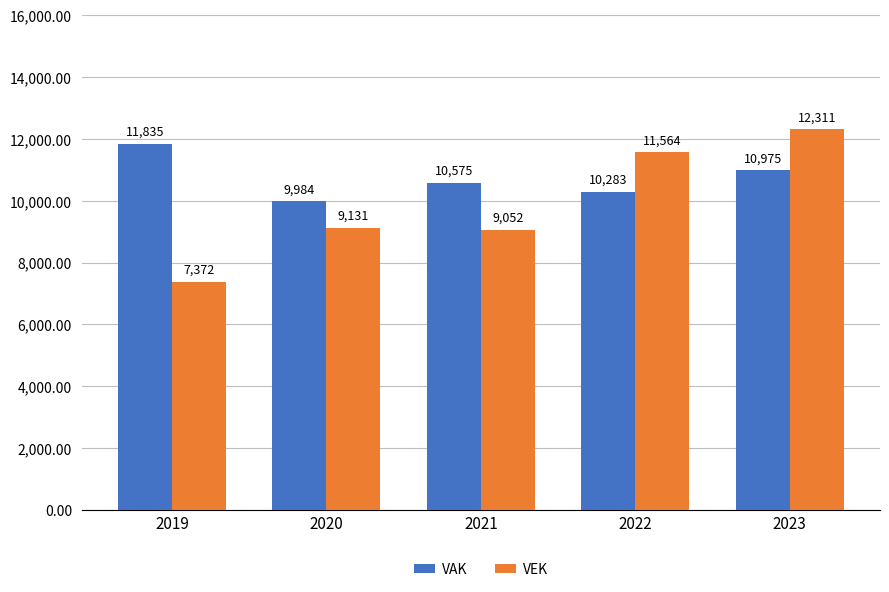

Reading left to right, list all the values displayed in this chart.

VAK: 2019=11835	2020=9984	2021=10575	2022=10283	2023=10975
VEK: 2019=7372	2020=9131	2021=9052	2022=11564	2023=12311